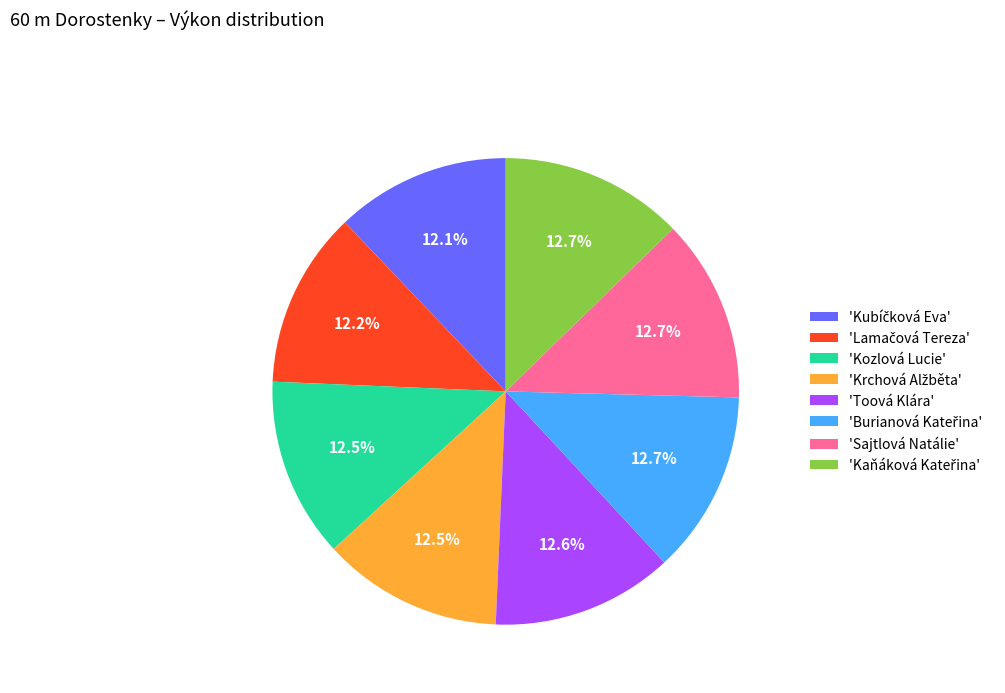

Does any single category account for the majority?

No